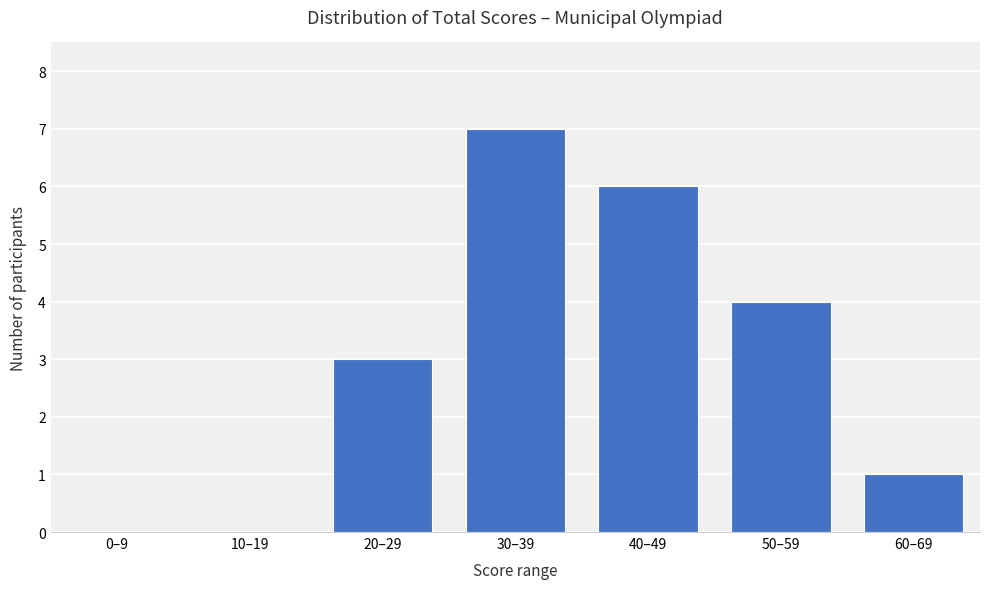

Reading left to right, list all the values displayed in this chart.

0–9=0	10–19=0	20–29=3	30–39=7	40–49=6	50–59=4	60–69=1